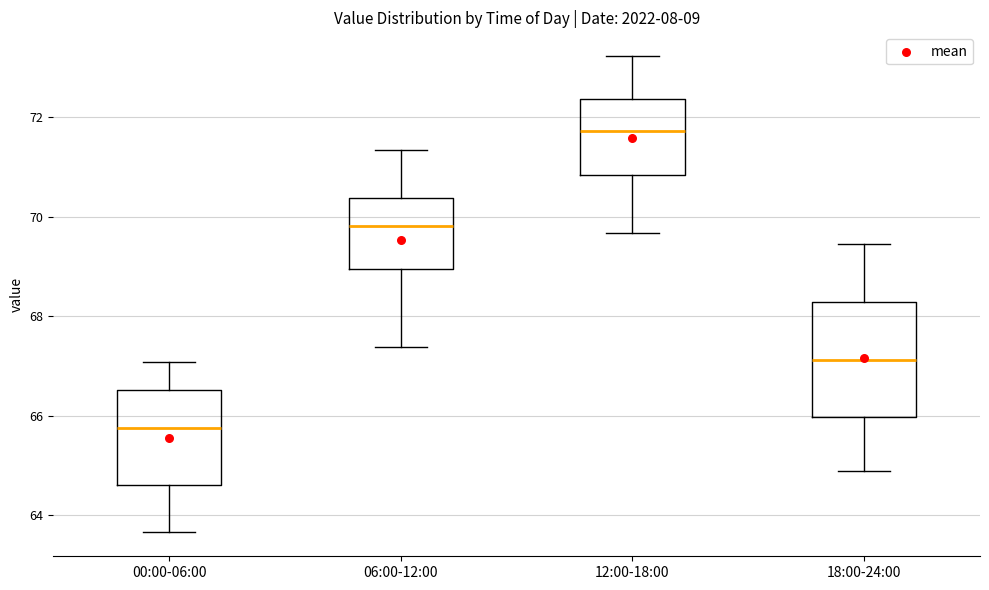

Reading left to right, read every box against the y-axis: the position of its median line, the range the box covers, and the ends of its whiskers. The values are not printed on the chart, so give them approximately, as read against the axis.

00:00-06:00: median 65.8, box 64.6 to 66.6, whiskers 63.6 to 67.0
06:00-12:00: median 69.8, box 69.0 to 70.4, whiskers 67.4 to 71.4
12:00-18:00: median 71.8, box 70.8 to 72.4, whiskers 69.6 to 73.2
18:00-24:00: median 67.2, box 66.0 to 68.2, whiskers 64.8 to 69.4